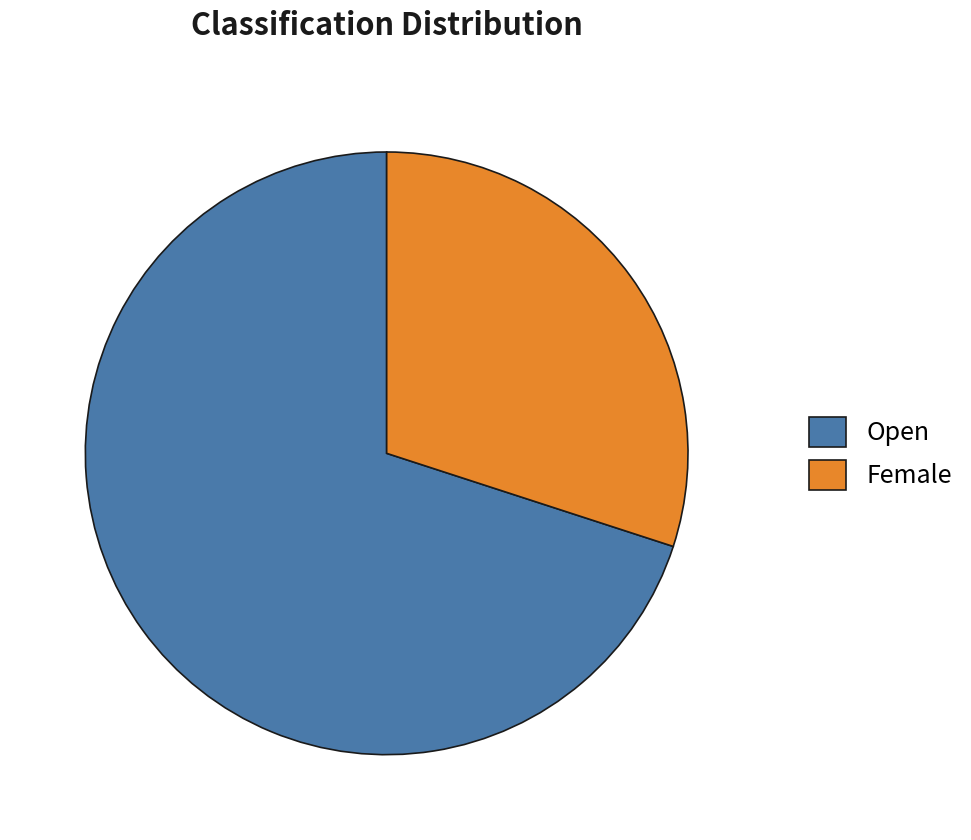

Rank the categories by value from lowest to highest.

Female, Open